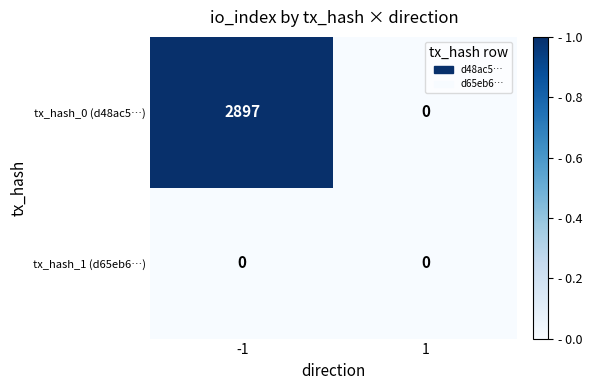

What is the difference between the tx_hash_0 (d48ac5…) values at -1 and 1?

2897